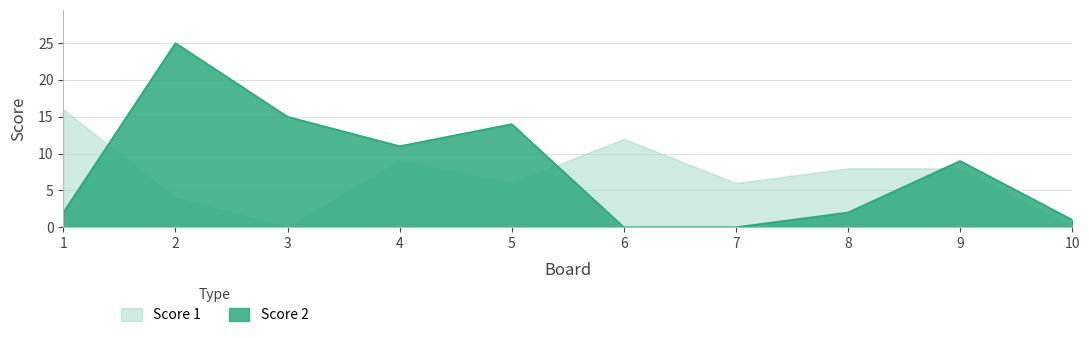

What is the value of the 10th point from the left?

1